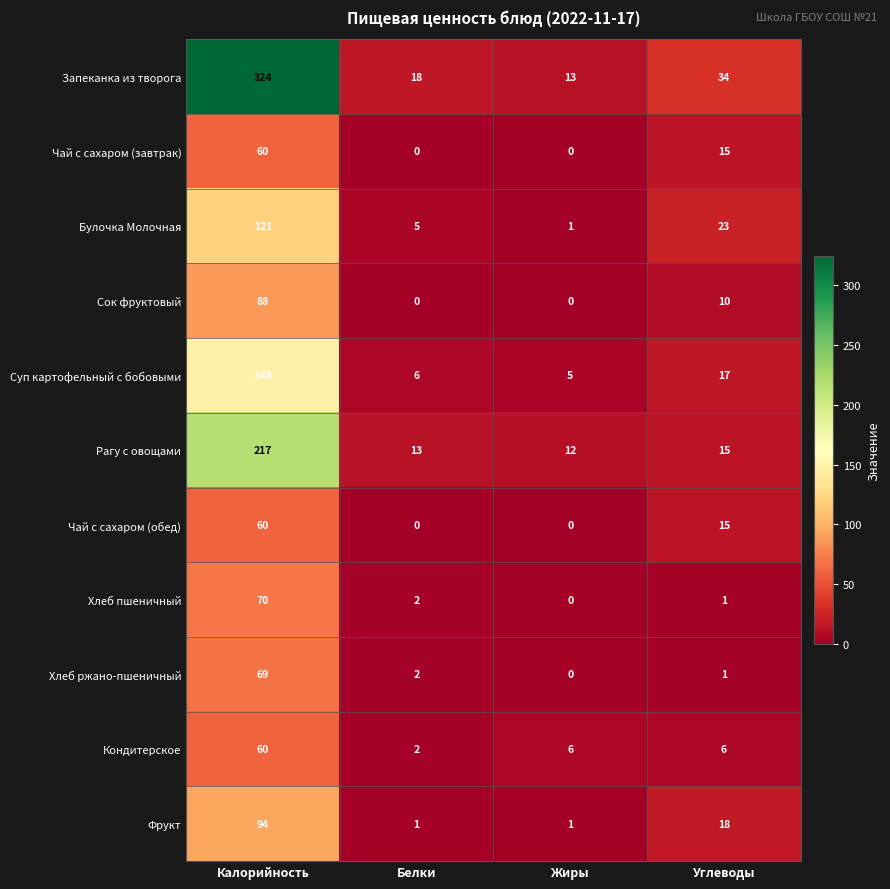

Where is Чай с сахаром (обед) nearest to the value 30?

Углеводы